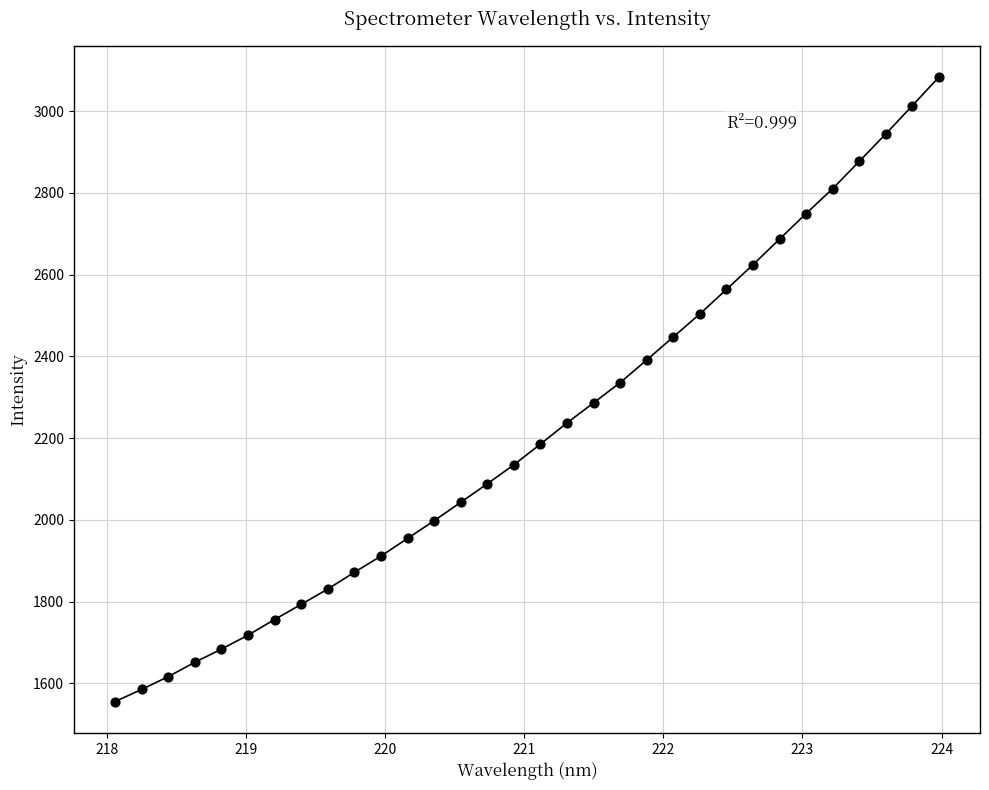

What is the range of Y values (max minus min)?

1527.6